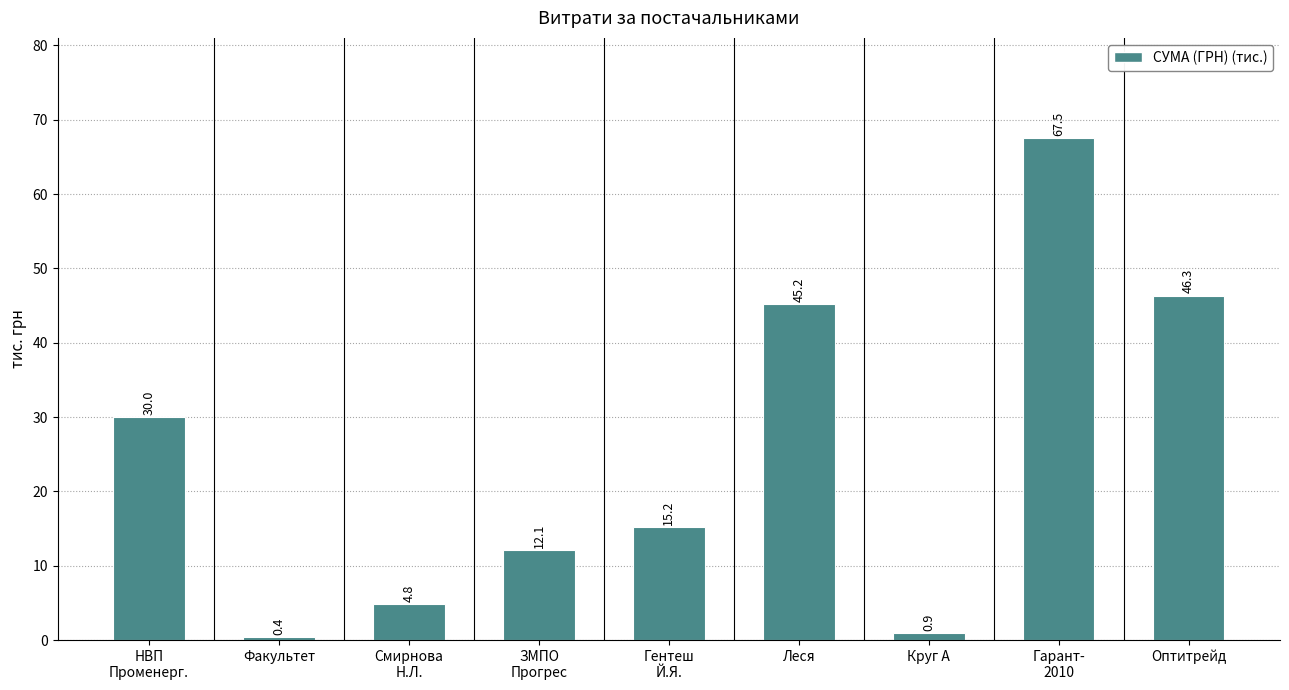

The value at НВП
Променерг. is 30.0. True or false?

True